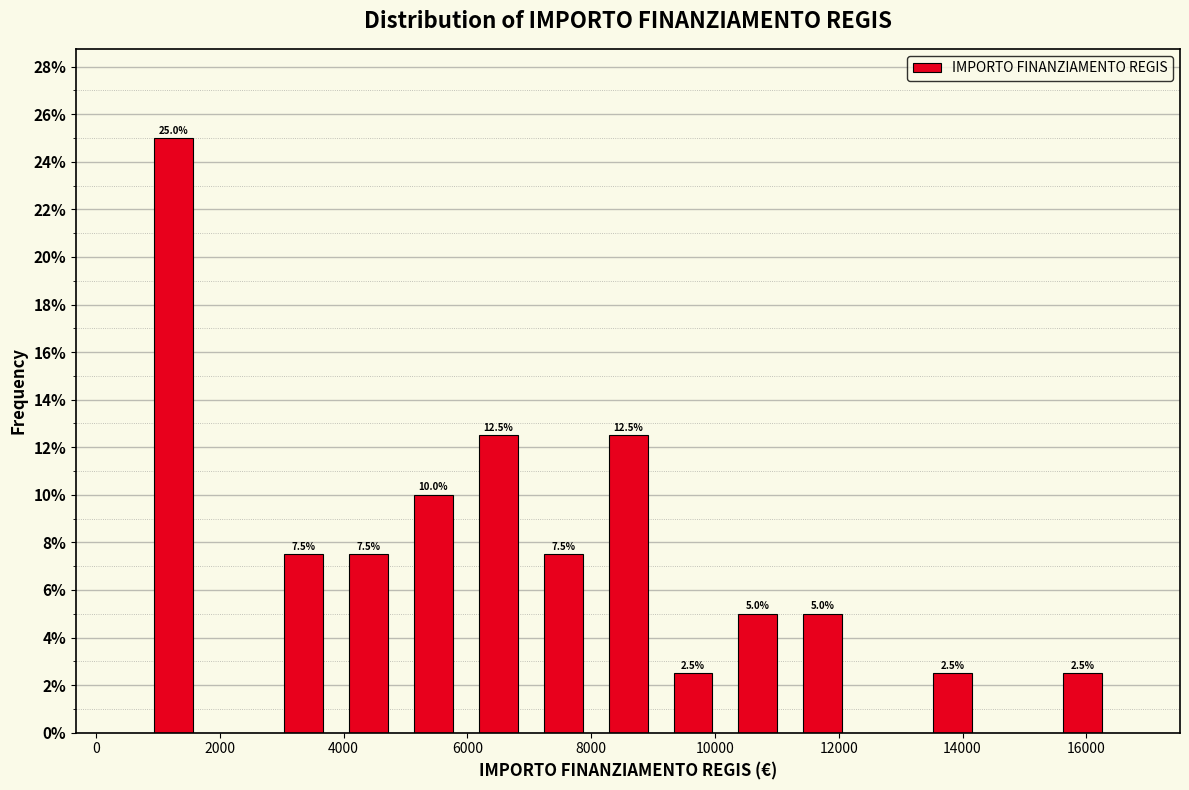

Which range on the x-axis has the tallest bar?

800 to 1800